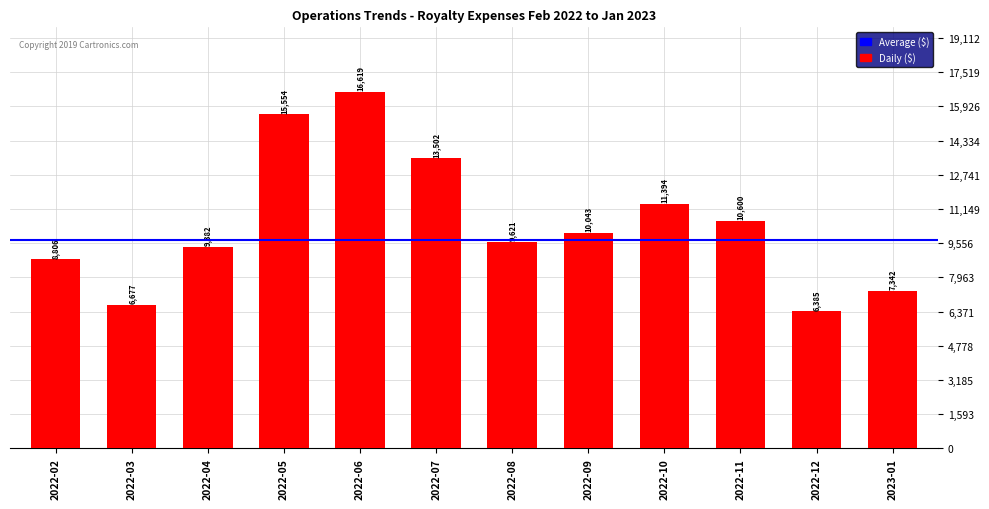

What is the ratio of the value at 2022-06 to the value at 2022-05?

1.1